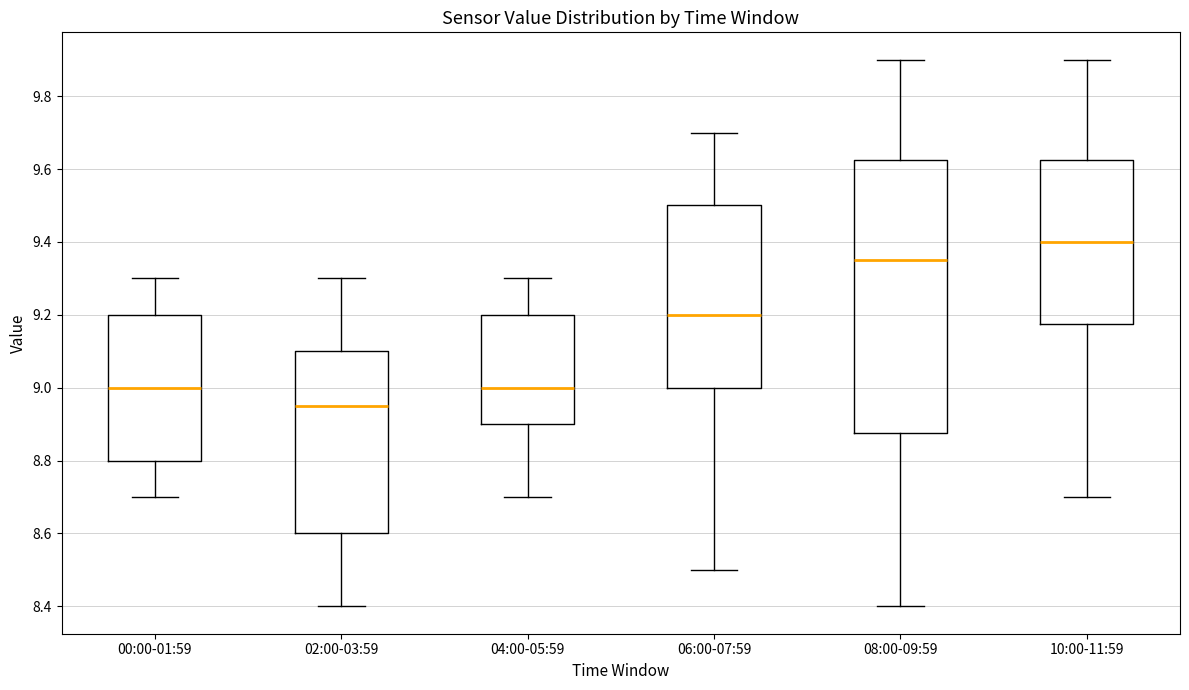

Which box is the tallest, from its lower edge to its upper edge?

08:00-09:59